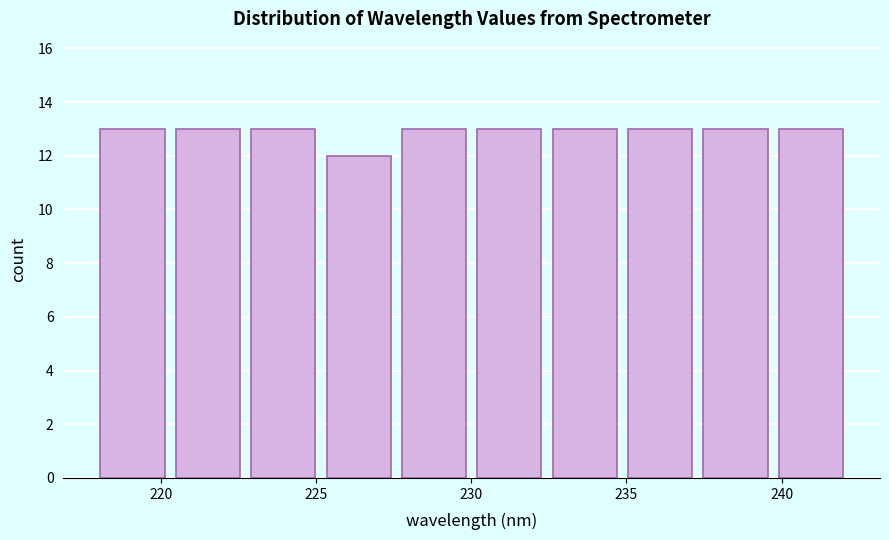

Reading left to right, list every bar in this chart as the range it spans on the x-axis followed by its height. Neither the bar edges nor the heights are printed on the chart, so give them approximately, as read against the axes.

218.0 to 220.5: 13
220.5 to 223.0: 13
223.0 to 225.5: 13
225.5 to 228.0: 12
228.0 to 230.0: 13
230.0 to 232.5: 13
232.5 to 235.0: 13
235.0 to 237.5: 13
237.5 to 240.0: 13
240.0 to 242.5: 13